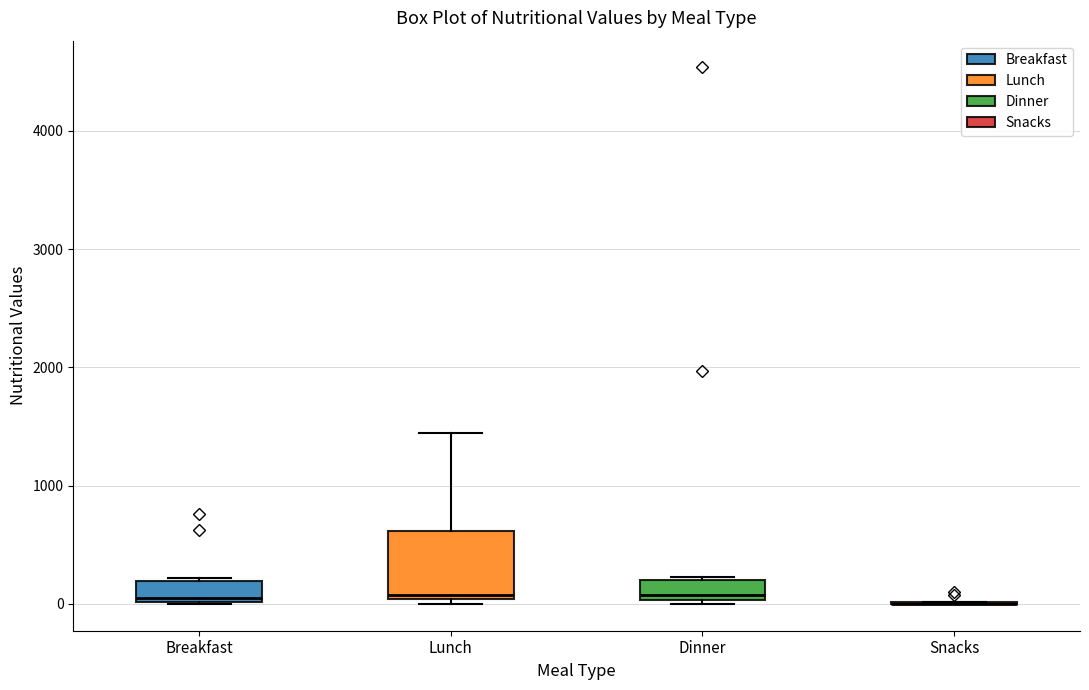

Reading left to right, read every box against the y-axis: the position of its median line, the range the box covers, and the ends of its whiskers. The values are not printed on the chart, so give them approximately, as read against the axis.

Breakfast: median 0 (just above the box's lower edge), box 0 to 200, whiskers 0 to 200
Lunch: median 100, box 0 to 600, whiskers 0 (just below the box's lower edge) to 1400
Dinner: median 100, box 0 to 200, whiskers 0 (just below the box's lower edge) to 200
Snacks: box collapsed to a line at 0, whiskers 0 to 0